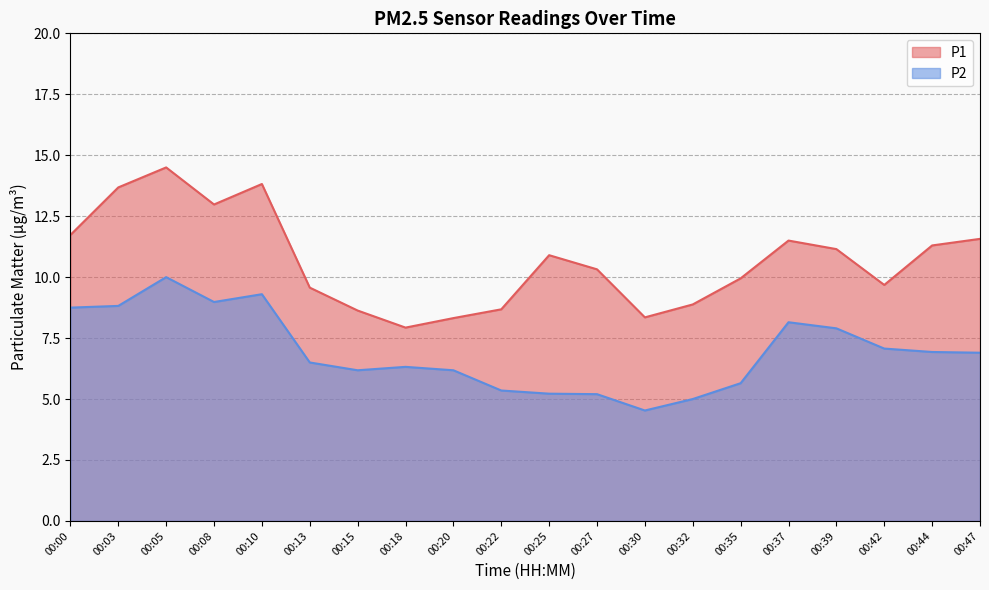

What is the approximate value of P2 at 00:13?

6.5